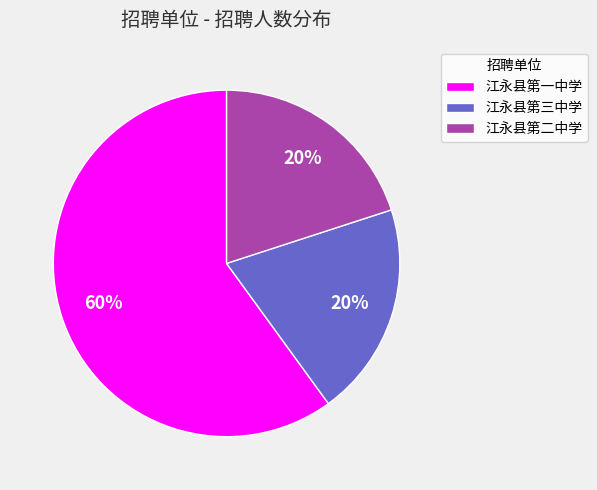

To the nearest percent, what percentage of the pie is 江永县第二中学?

20%